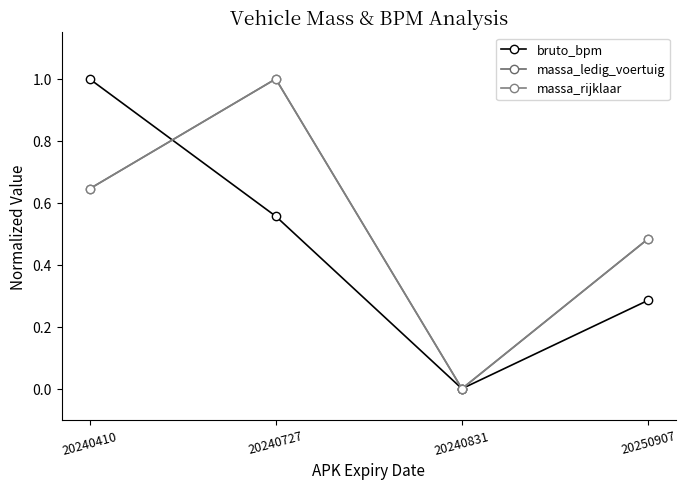

Which series has the largest total across all categories?

massa_ledig_voertuig